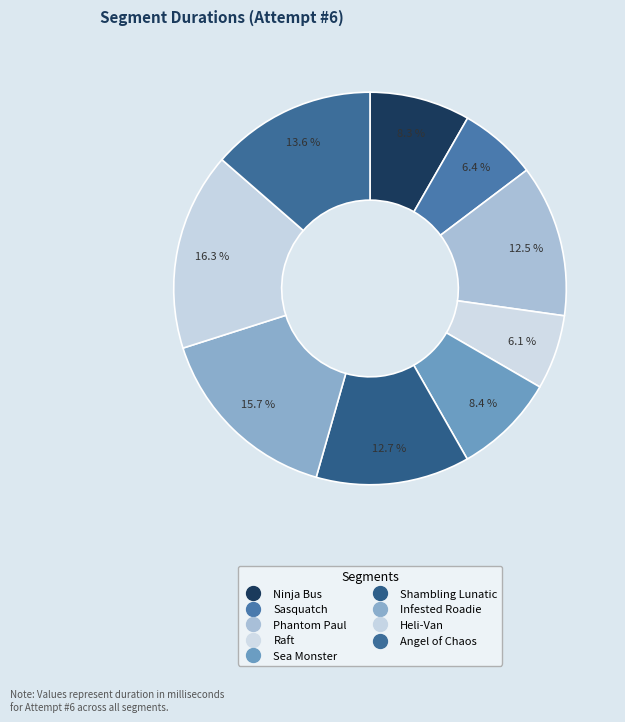

Does Raft account for over 50% of the chart?

No